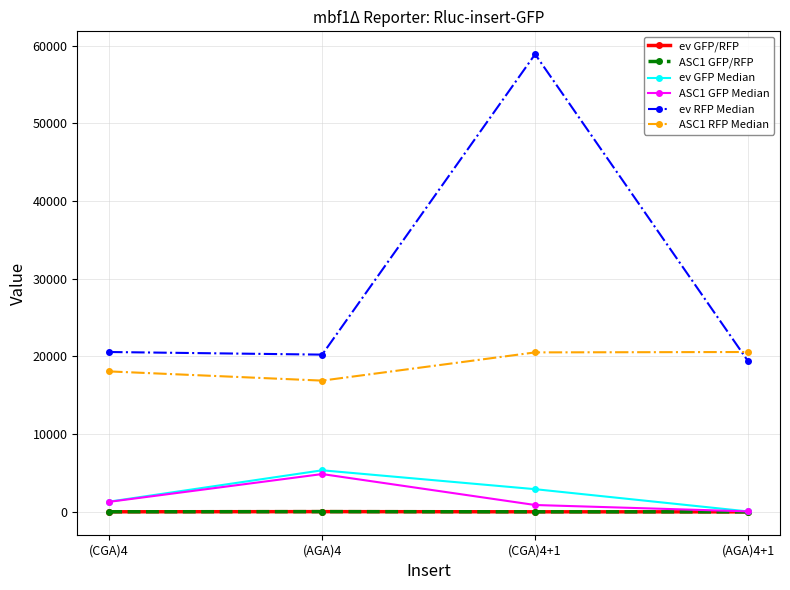

Which series has the widest spread of values?

ev RFP Median